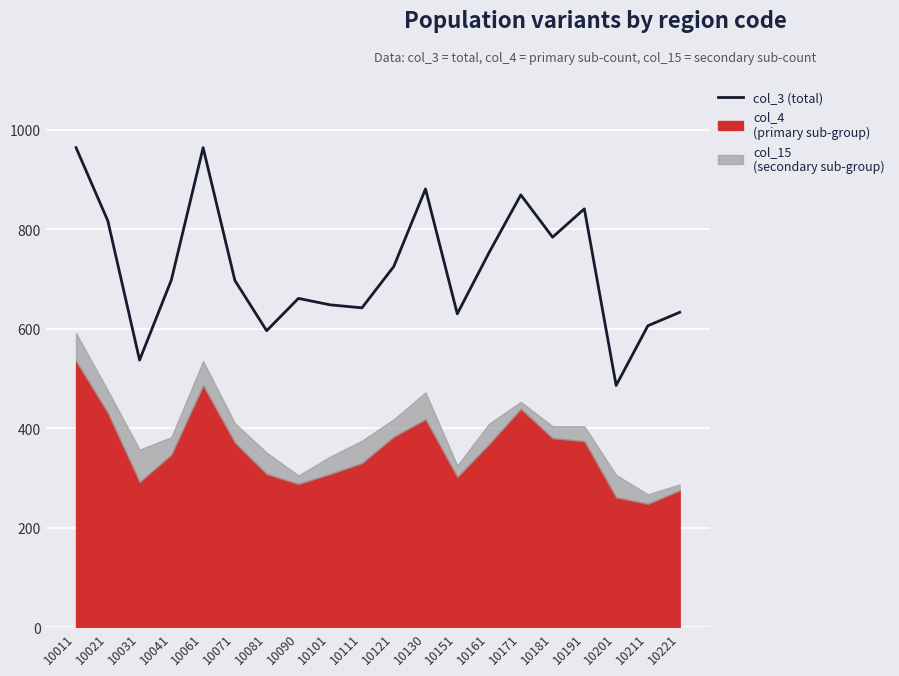

At which label is the value closest to 725?

10121